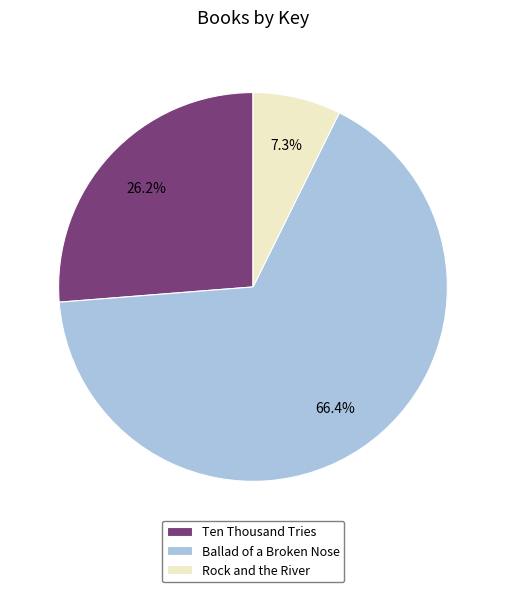

Is there a majority slice in this chart?

Yes